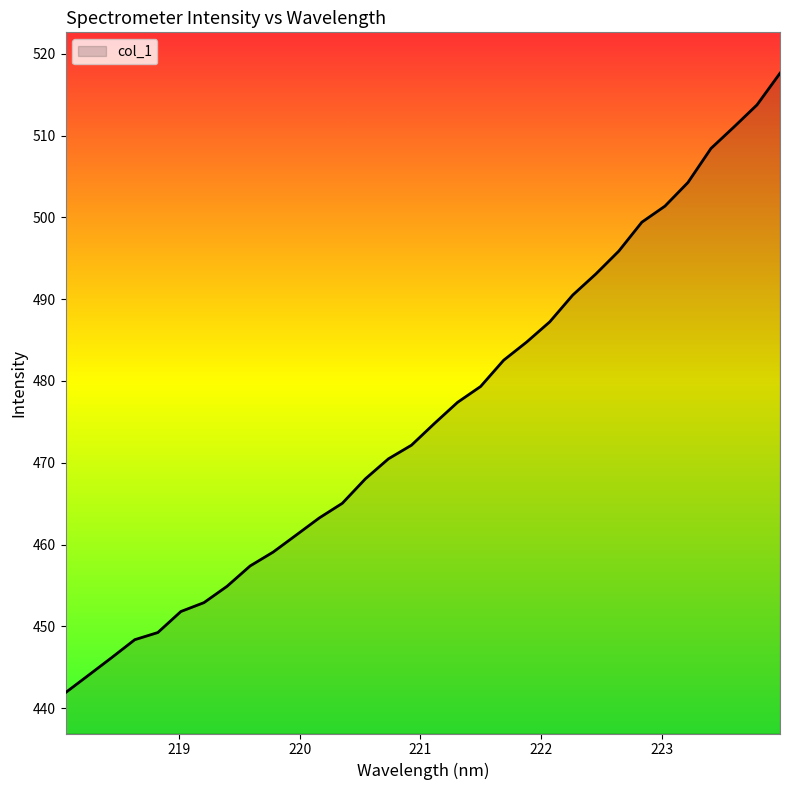

What is the minimum value shown in the chart?

441.9